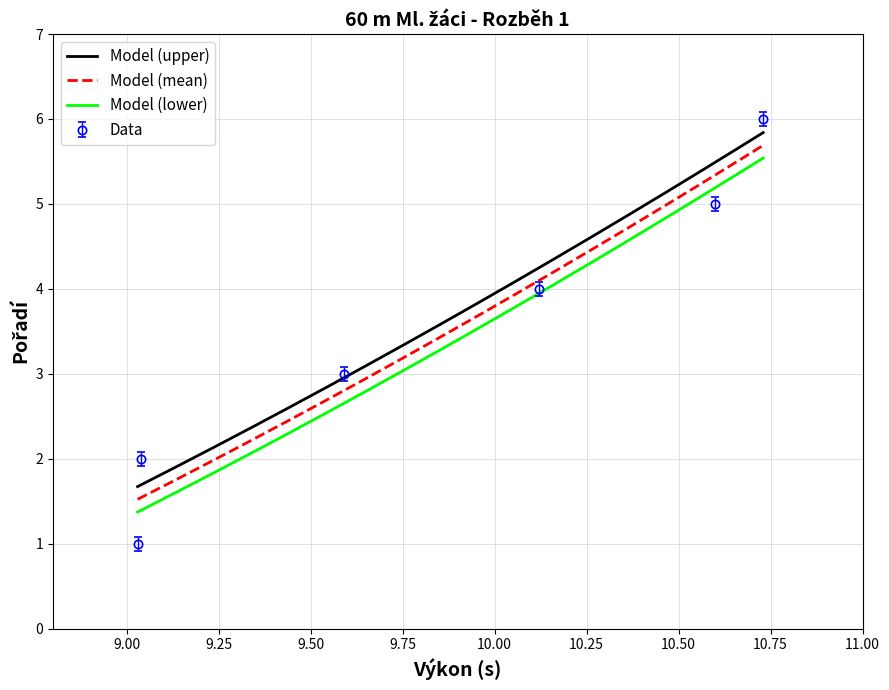

True or false: the data has more than 0 interior local peaks.

False